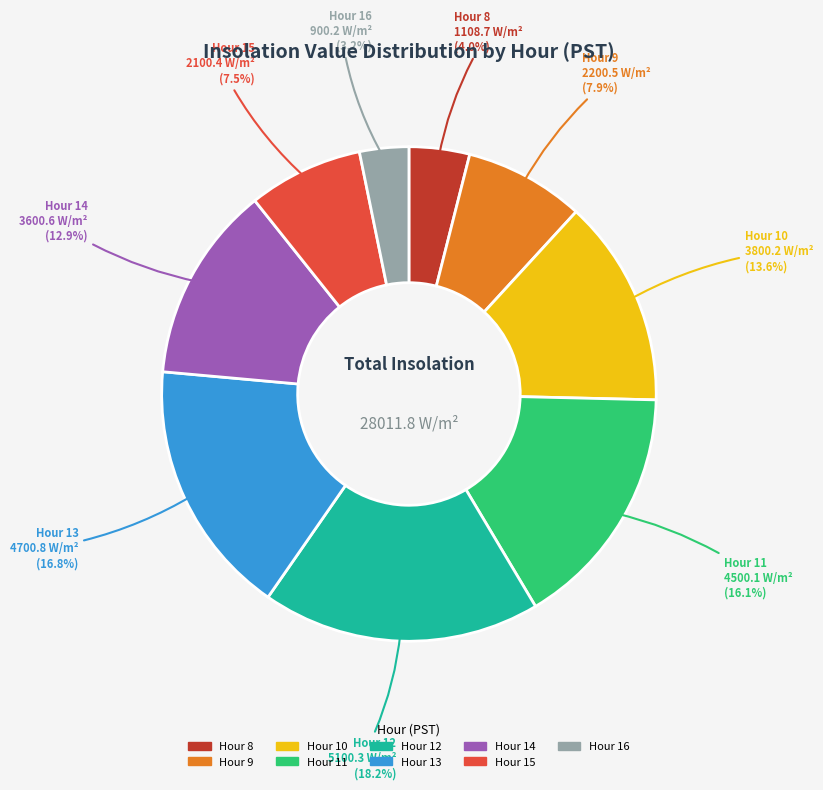

Is there any slice that represents more than half of the pie?

No